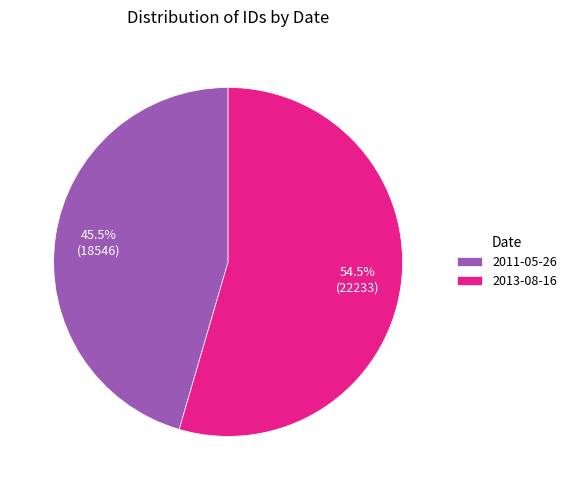

Rank the categories by value from highest to lowest.

2013-08-16, 2011-05-26